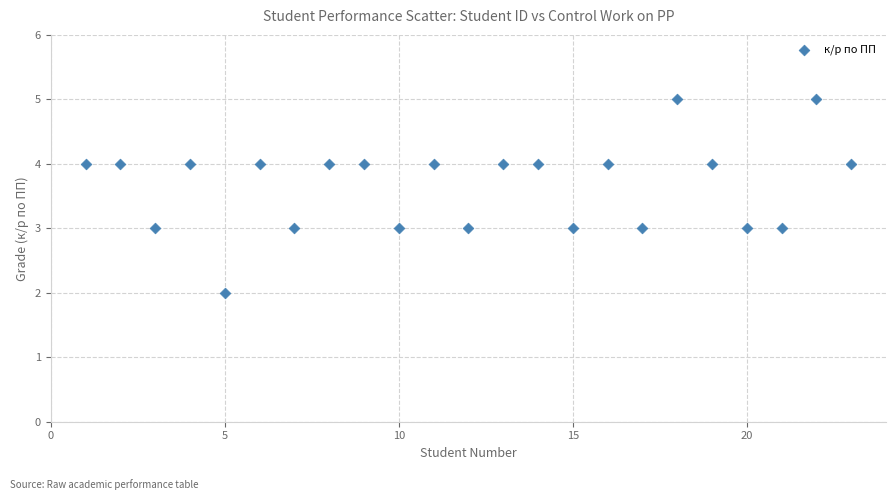

What is the range of Y values (max minus min)?

3